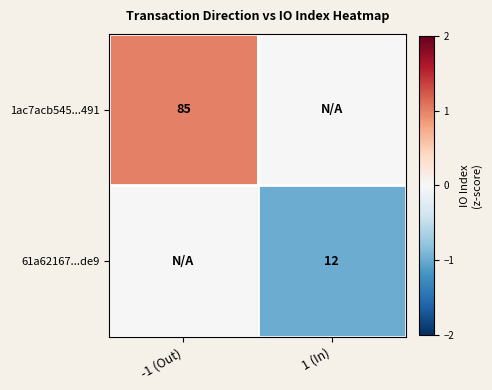

The 1ac7acb545...491 series shows 85 at -1 (Out). True or false?

True